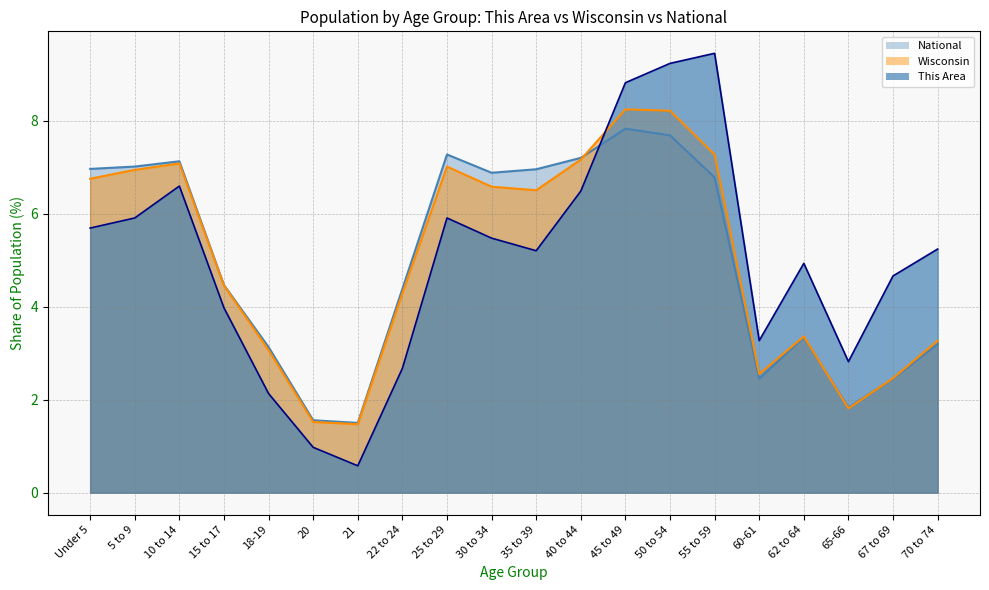

Does the chart have visible grid lines?

Yes